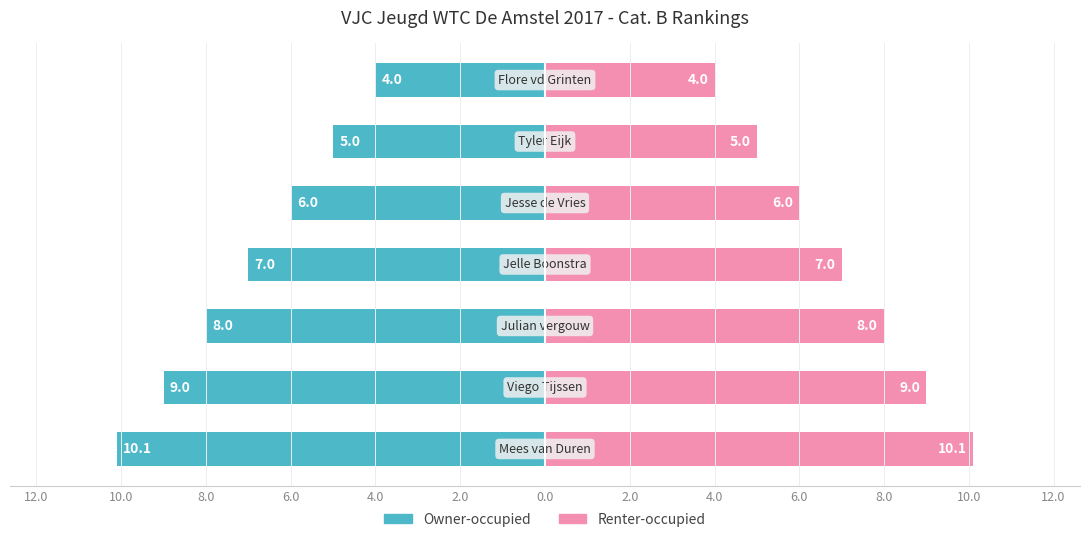

What is the difference between the maximum and minimum values in the Renter-occupied series?

6.1